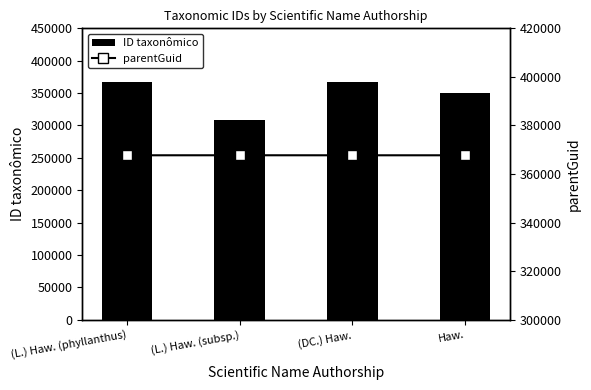

The ID taxonômico series shows 308486 at (L.) Haw. (subsp.). True or false?

True